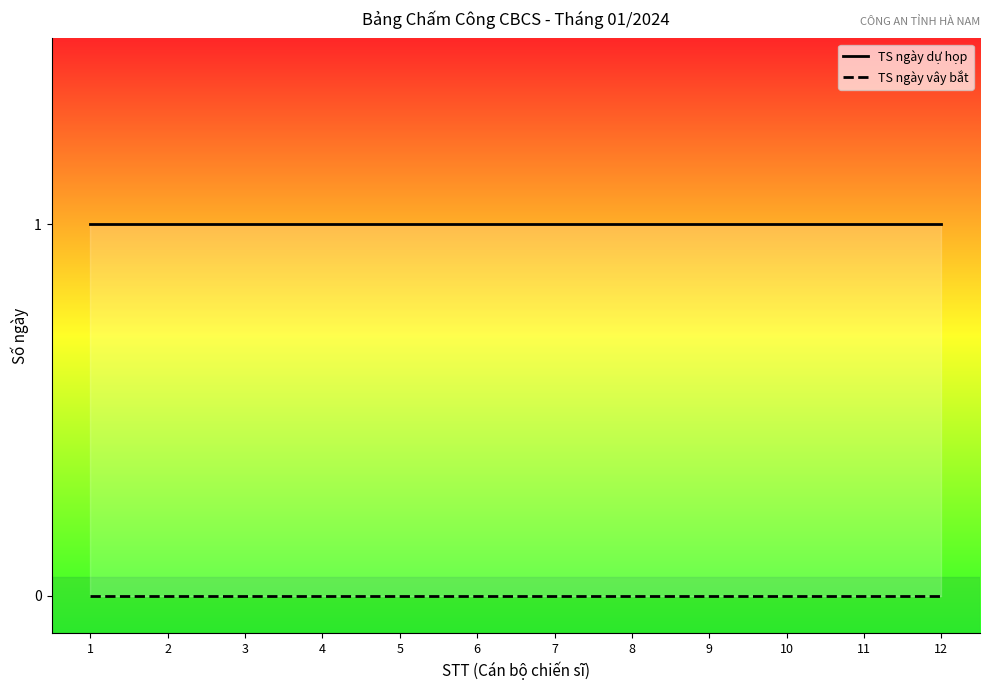

Does the chart have visible grid lines?

No